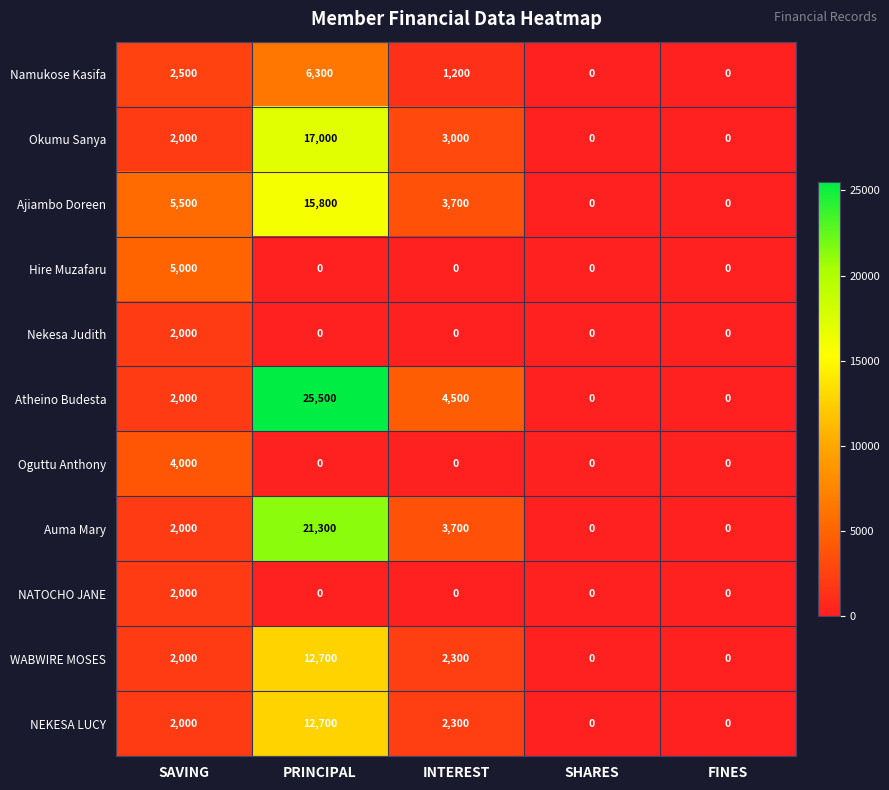

At which category is the sum across all series the highest?

PRINCIPAL